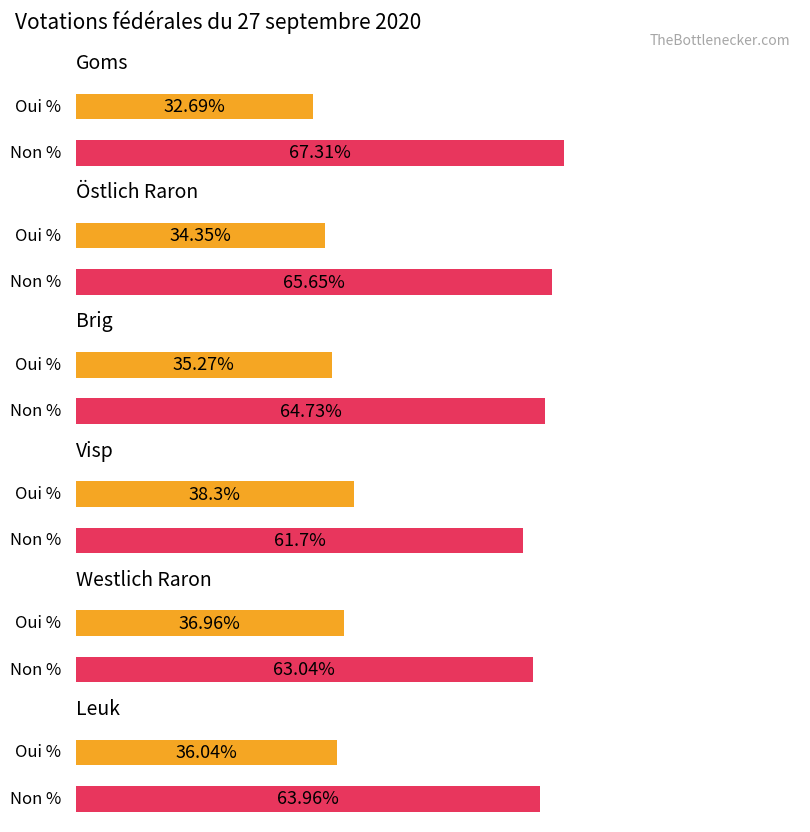

What is the label of the 6th bar from the left?

Leuk